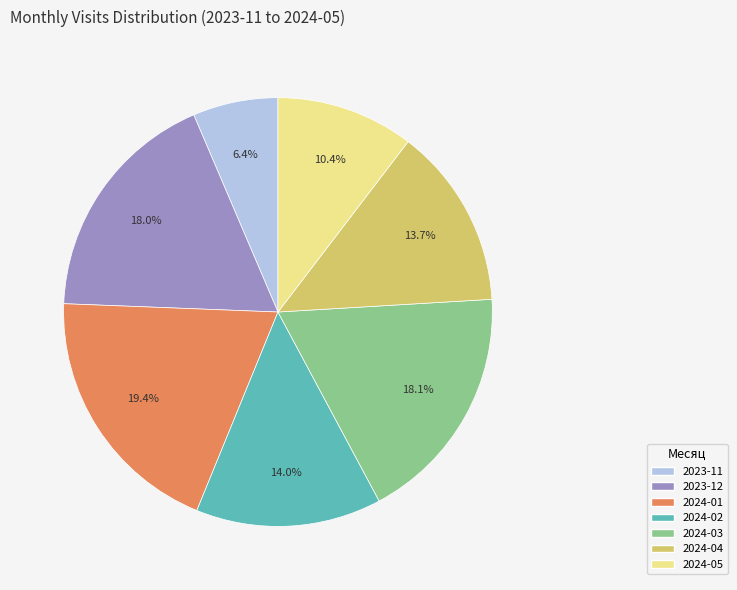

What percentage do 2023-12 and 2024-02 together represent?

32.0%